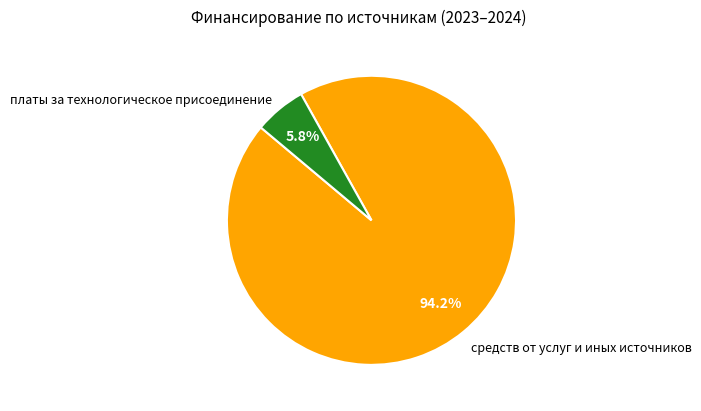

Count the number of slices in the pie.

2